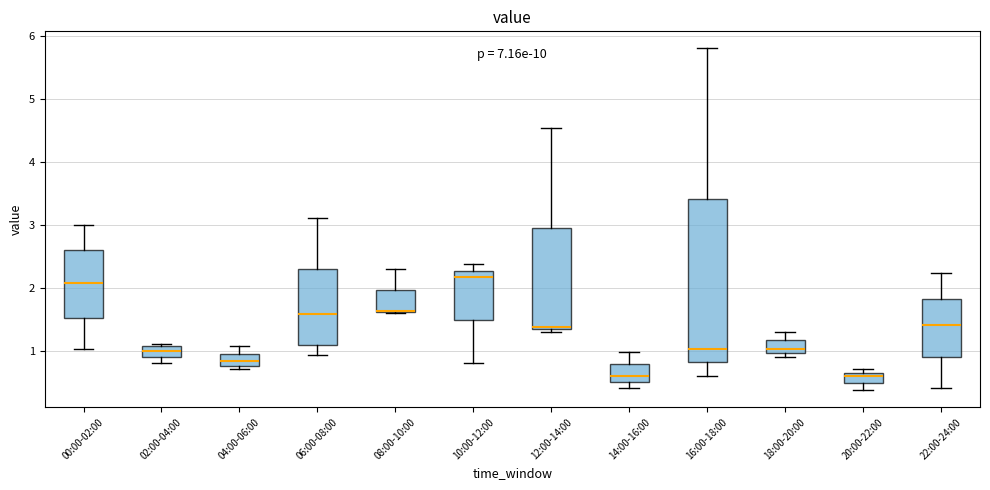

Which box is the tallest, from its lower edge to its upper edge?

16:00-18:00